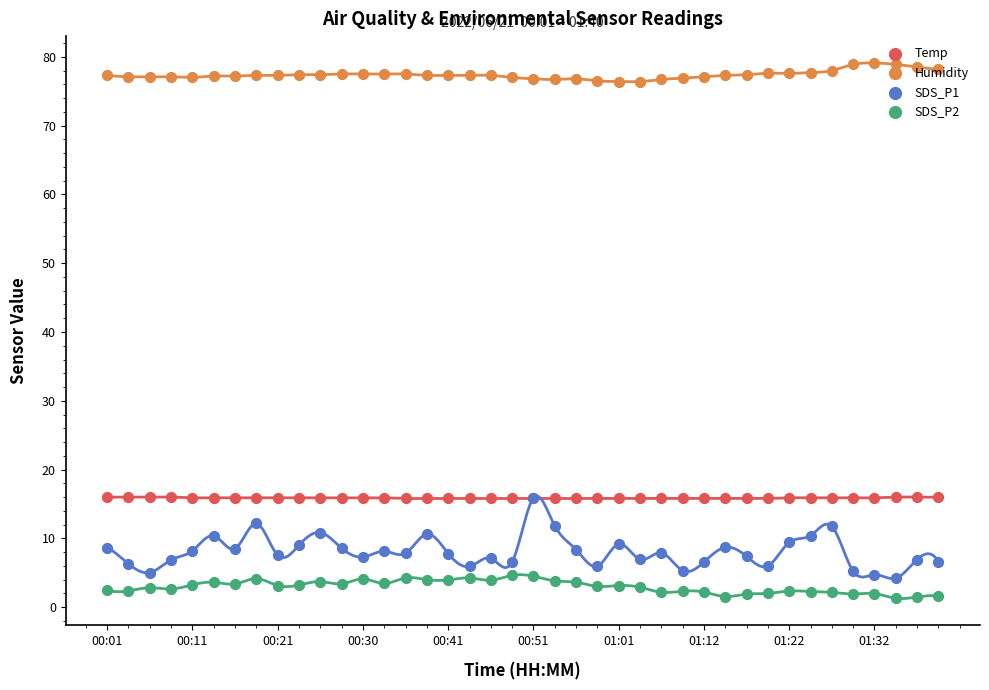

At how many categories does at least one series exceed 15?

40